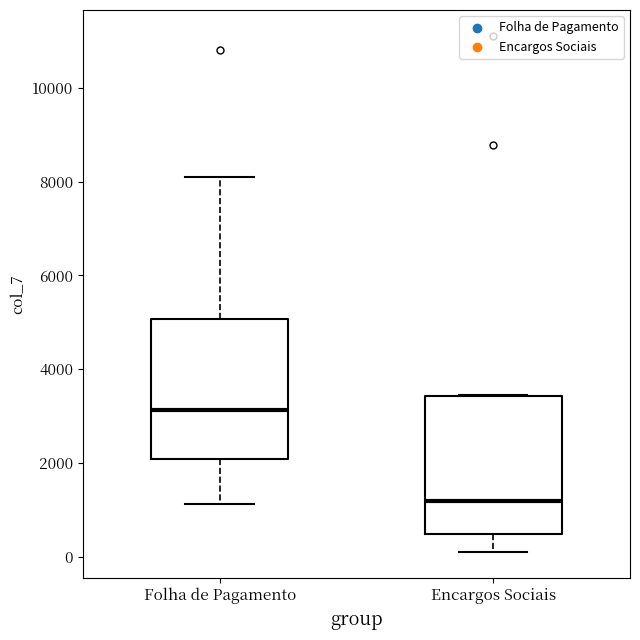

Reading left to right, transcribe this box plot: for each box, give where its median line is, the range the box spans, and where its two whiskers end, as read against the y-axis. The values are not printed on the chart, so give them approximately, as read against the axis.

Folha de Pagamento: median 3200, box 2000 to 5000, whiskers 1200 to 8200
Encargos Sociais: median 1200, box 400 to 3400, whiskers 0 to 3400